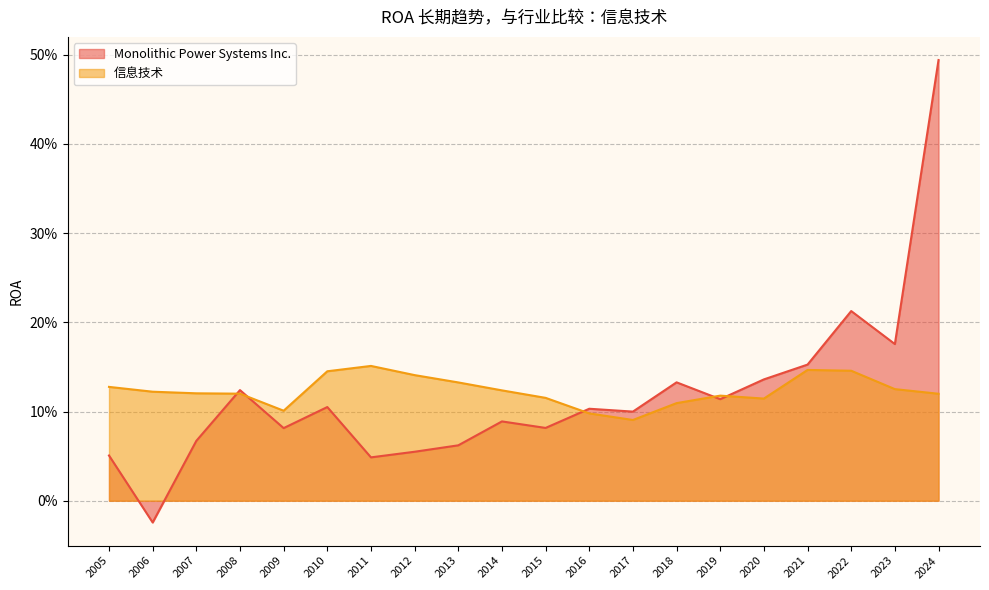

Rank the categories by Monolithic Power Systems Inc. value from lowest to highest.

2006, 2011, 2005, 2012, 2013, 2007, 2009, 2015, 2014, 2017, 2016, 2010, 2019, 2008, 2018, 2020, 2021, 2023, 2022, 2024